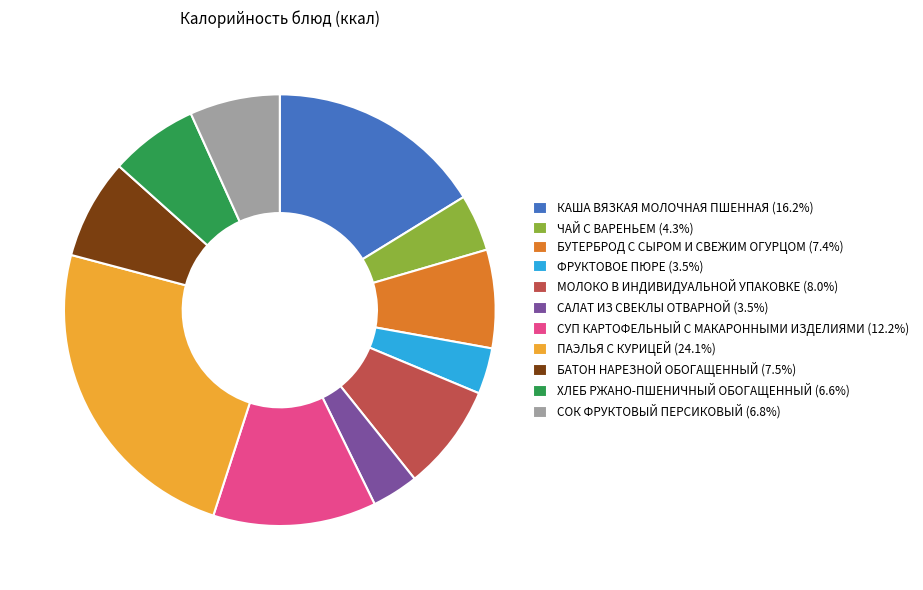

What is the ratio of the value at ХЛЕБ РЖАНО-ПШЕНИЧНЫЙ ОБОГАЩЕННЫЙ (6.6%) to the value at СУП КАРТОФЕЛЬНЫЙ С МАКАРОННЫМИ ИЗДЕЛИЯМИ (12.2%)?

0.5